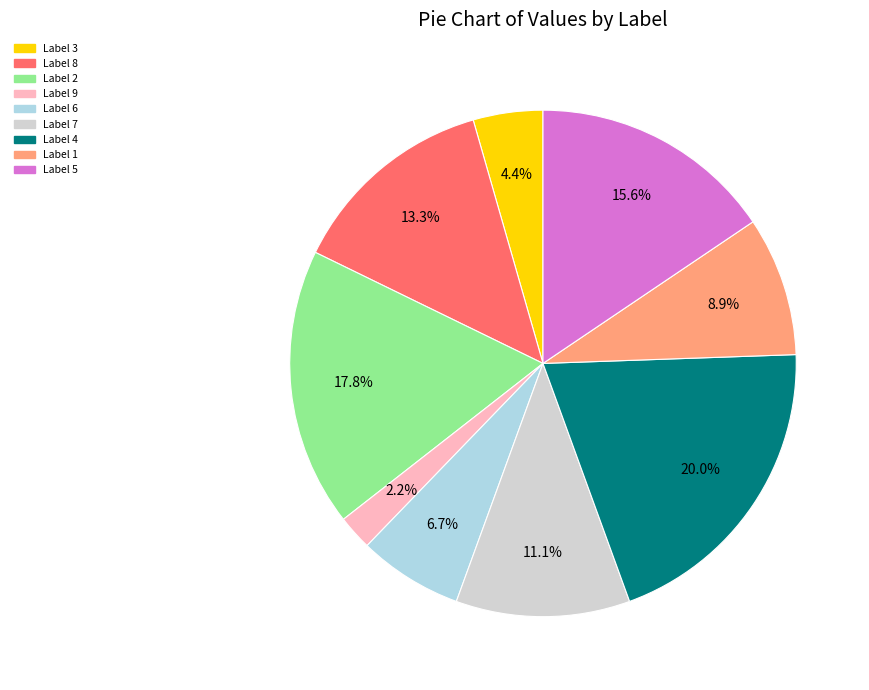

To the nearest percent, what is the difference between the largest and smallest slice percentages?

18%